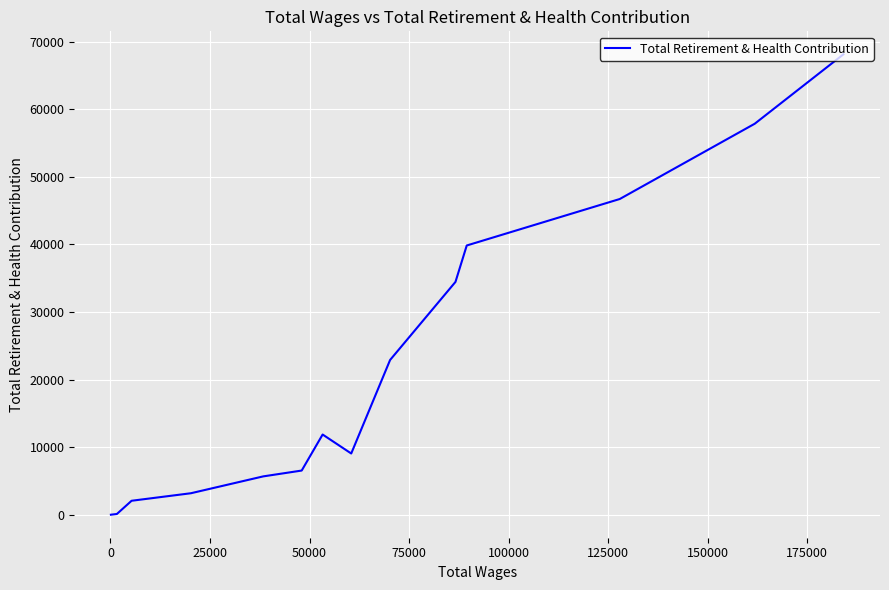

How many points are higher than both their immediate neighbors (excluding endpoints)?

1